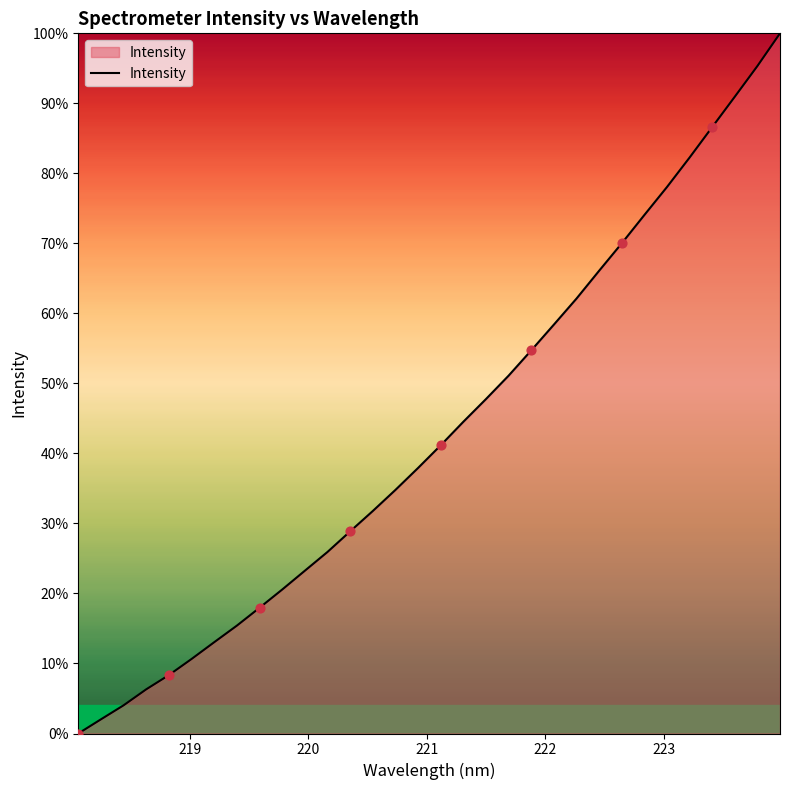

What is the maximum value shown in the chart?

100.0